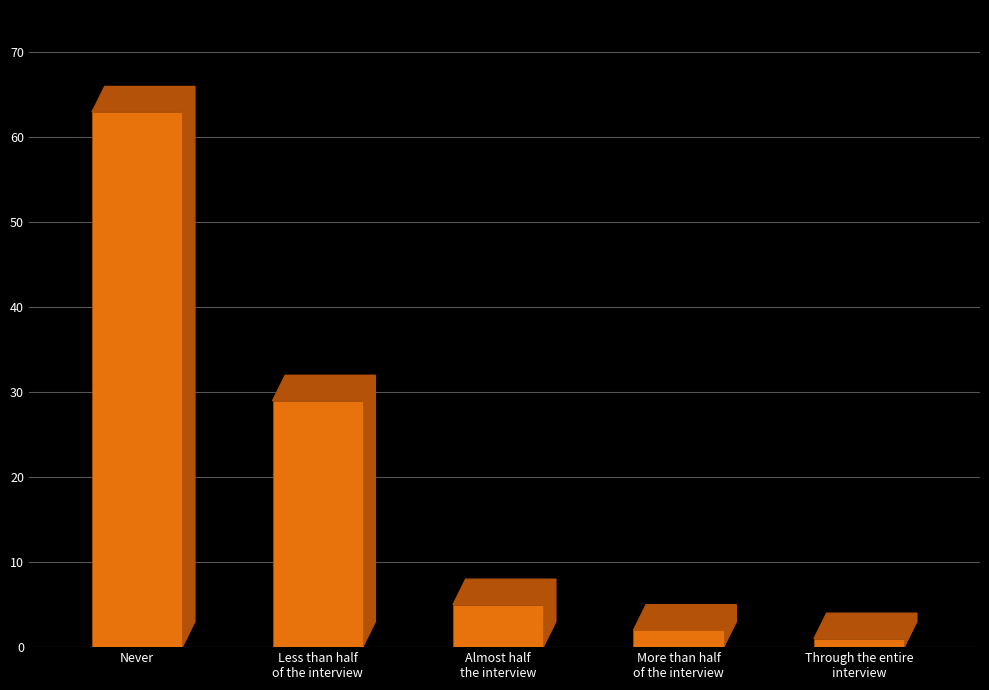

Between Less than half
of the interview and More than half
of the interview, which is larger?

Less than half
of the interview